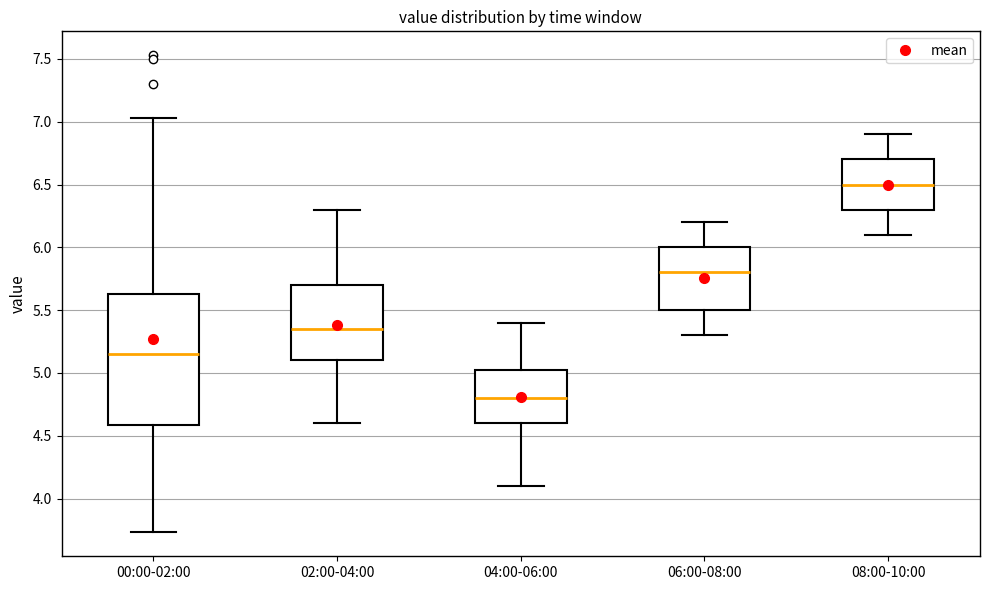

Comparing the boxes themselves (not the whiskers), which one is the tallest?

00:00-02:00